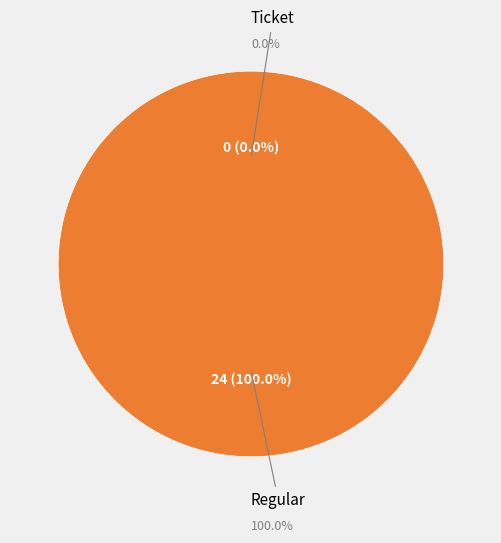

Does any single category account for the majority?

Yes